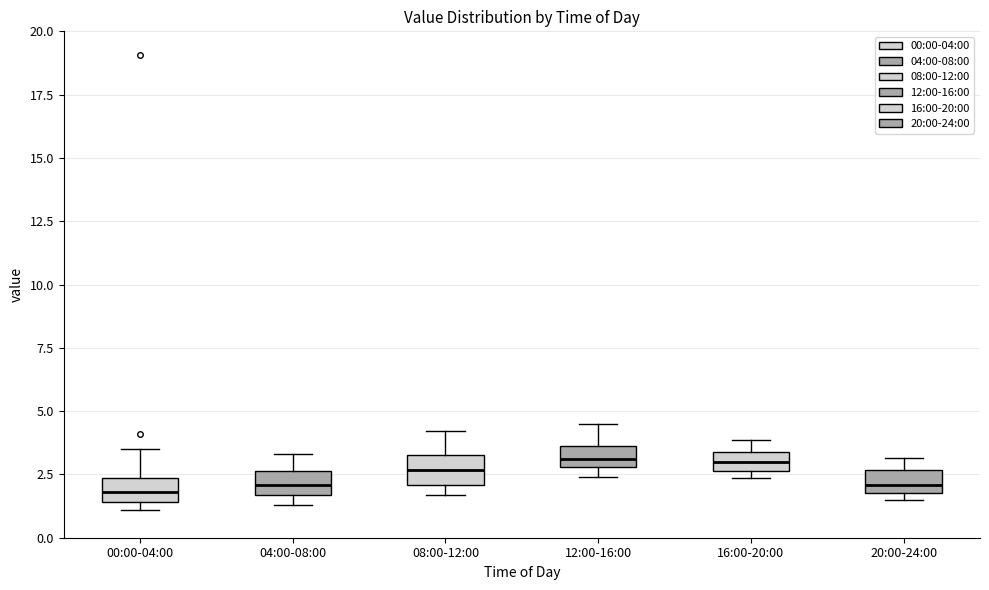

Reading left to right, transcribe this box plot: for each box, give where its median line is, the range the box spans, and where its two whiskers end, as read against the y-axis. The values are not printed on the chart, so give them approximately, as read against the axis.

00:00-04:00: median 2.0, box 1.5 to 2.5, whiskers 1.0 to 3.5
04:00-08:00: median 2.0, box 1.5 to 2.5, whiskers 1.5 (just below the box's lower edge) to 3.5
08:00-12:00: median 2.5, box 2.0 to 3.5, whiskers 1.5 to 4.0
12:00-16:00: median 3.0 (inside the box), box 3.0 to 3.5, whiskers 2.5 to 4.5
16:00-20:00: median 3.0, box 2.5 to 3.5, whiskers 2.5 (just below the box's lower edge) to 4.0
20:00-24:00: median 2.0 (inside the box), box 2.0 to 2.5, whiskers 1.5 to 3.0